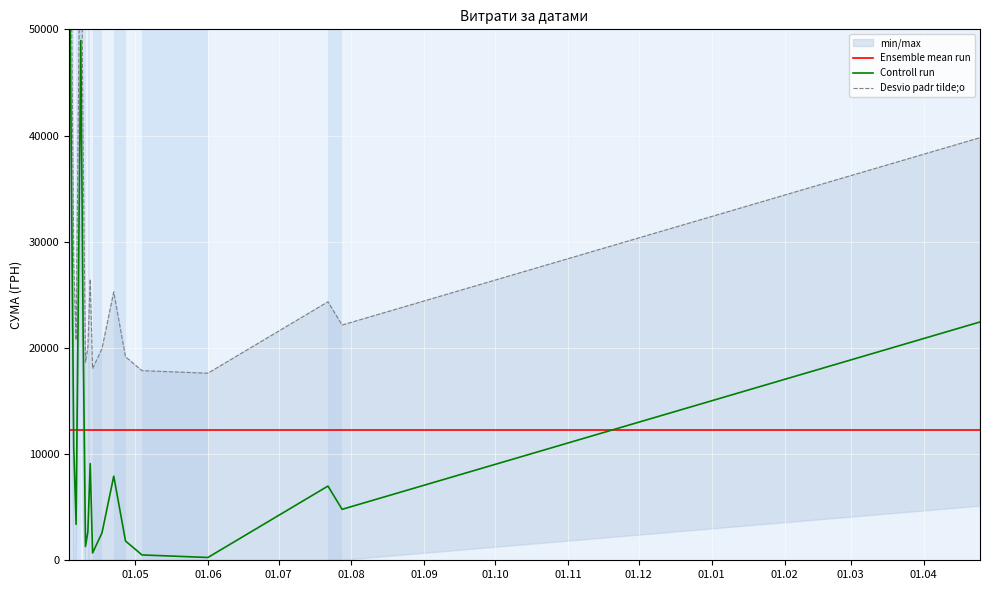

Reading left to right, extract all data points from this chart.

Ensemble mean run: 12252.2	12252.2	12252.2	12252.2	12252.2	12252.2	12252.2	12252.2	12252.2	12252.2	12252.2	12252.2	12252.2	12252.2	12252.2	12252.2	12252.2
Controll run: 62906.0	10712.8	3387.1	48937.1	21251.0	1301.2	2686.3	9107.5	691.0	2578.0	7922.3	1810.9	504.0	264.0	6988.9	4798.5	22441.2
Desvio padr tilde;o: 80258.2	28065.0	20739.3	66289.3	38603.2	18653.4	20038.5	26459.7	18043.2	19930.2	25274.5	19163.1	17856.2	17616.2	24341.1	22150.7	39793.4